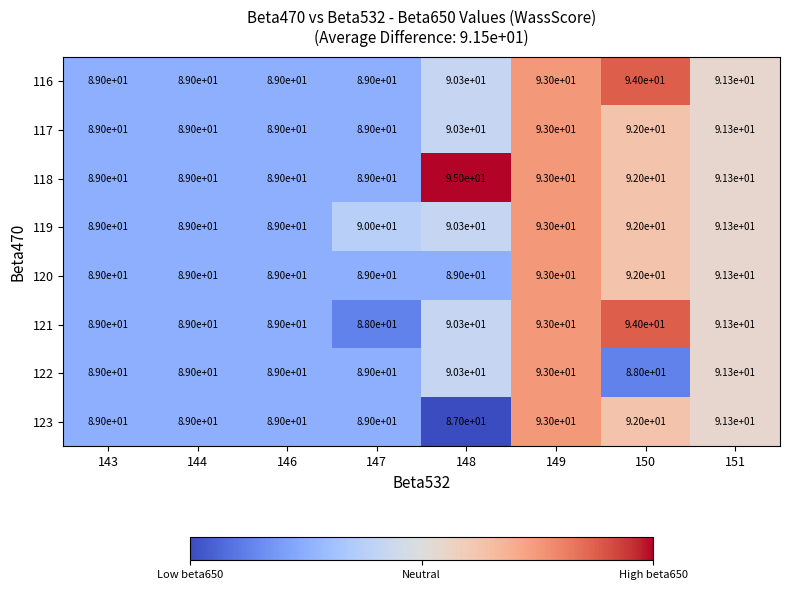

What is the average value of the 120 series?

90.2